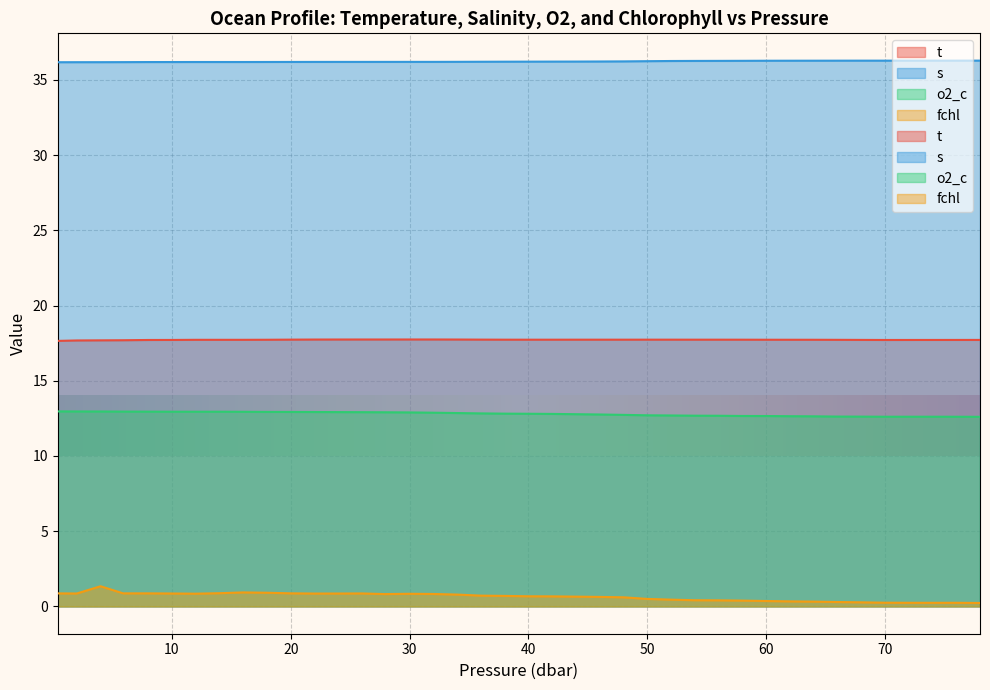

What is the sum of all fchl values?

25.6